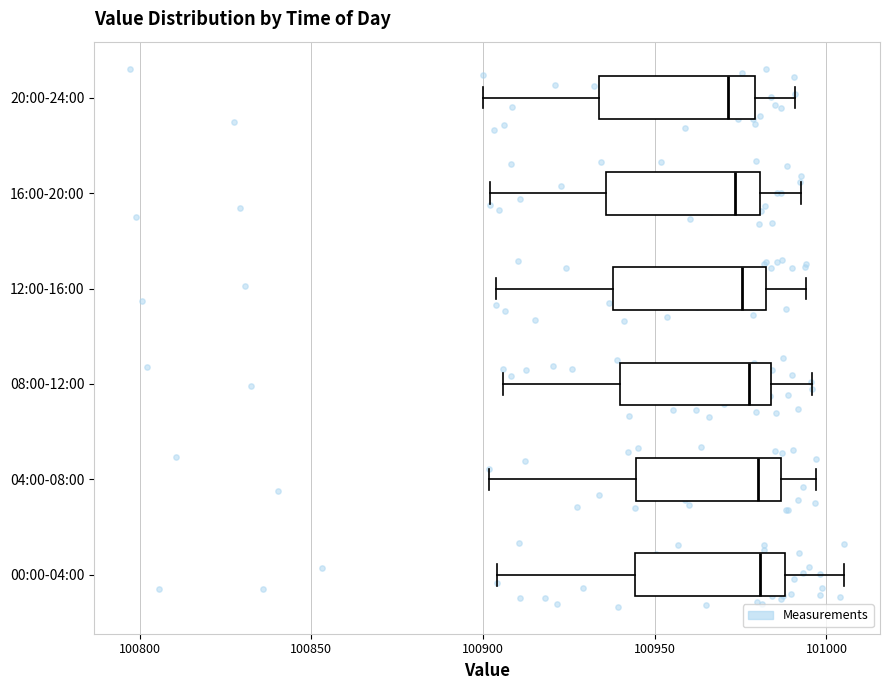

Reading bottom to top, transcribe this box plot: for each box, give where its median line is, the range the box spans, and where its two whiskers end, as read against the x-axis. The values are not printed on the chart, so give them approximately, as read against the axis.

00:00-04:00: median 100980, box 100945 to 100990, whiskers 100905 to 101005
04:00-08:00: median 100980, box 100945 to 100985, whiskers 100900 to 100995
08:00-12:00: median 100980, box 100940 to 100985, whiskers 100905 to 100995
12:00-16:00: median 100975, box 100940 to 100980, whiskers 100905 to 100995
16:00-20:00: median 100975, box 100935 to 100980, whiskers 100900 to 100995
20:00-24:00: median 100970, box 100935 to 100980, whiskers 100900 to 100990